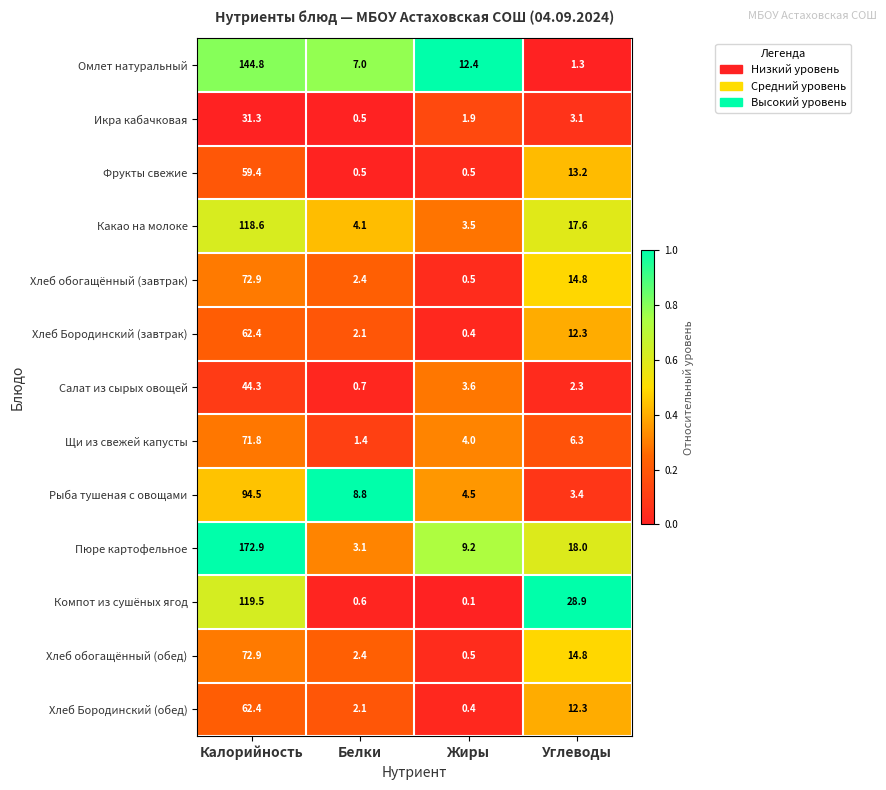

The Пюре картофельное series shows 172.9 at Калорийность. True or false?

True